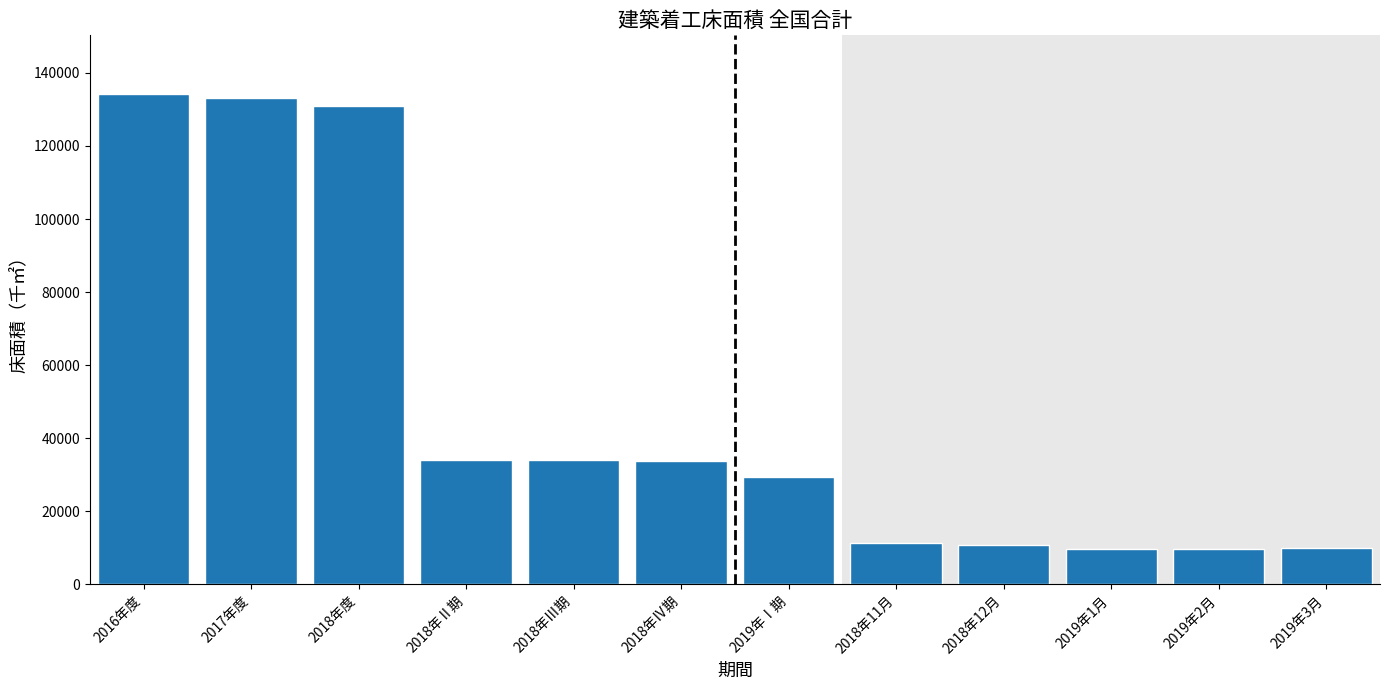

What is the maximum value shown in the chart?

134186.8